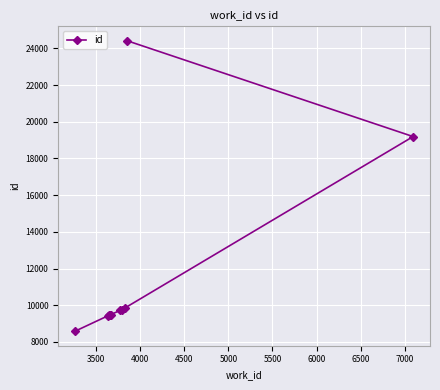

How many data points are less than 9720?

5